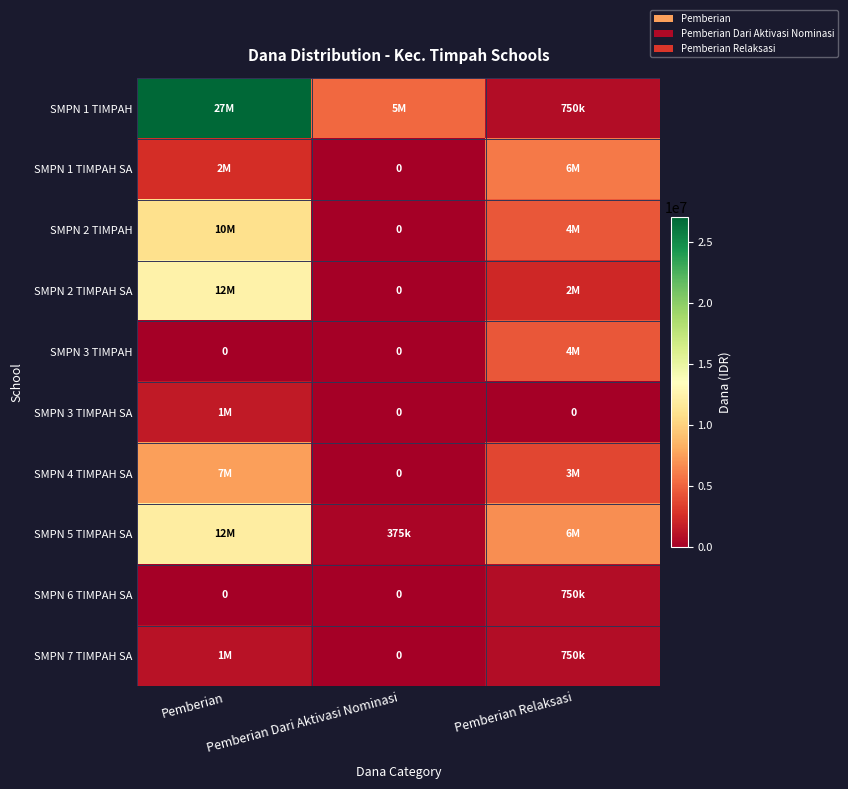

What is the difference between the maximum and second lowest values in the SMPN 3 TIMPAH SA series?

1500000